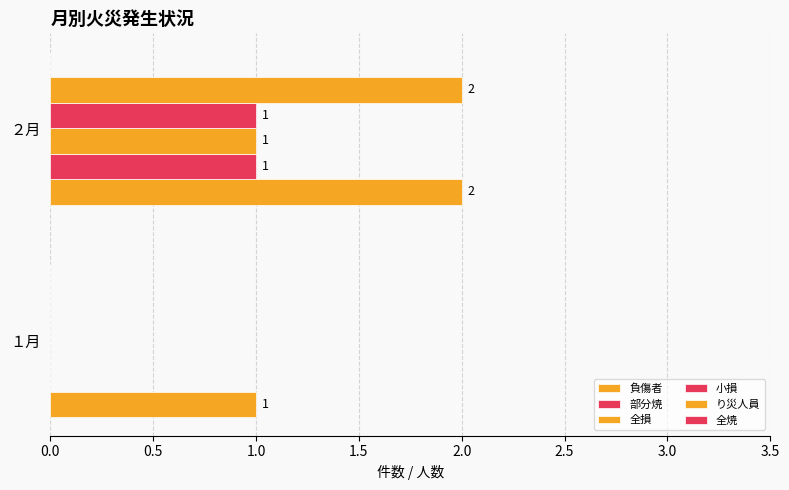

How many positive values does the り災人員 series have?

1